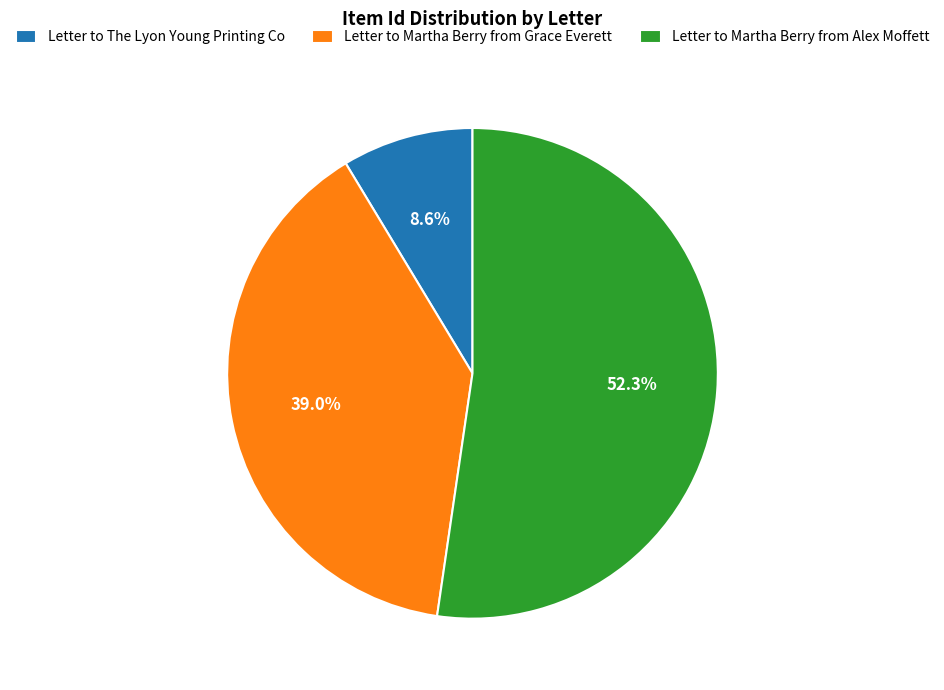

Count the number of slices in the pie.

3